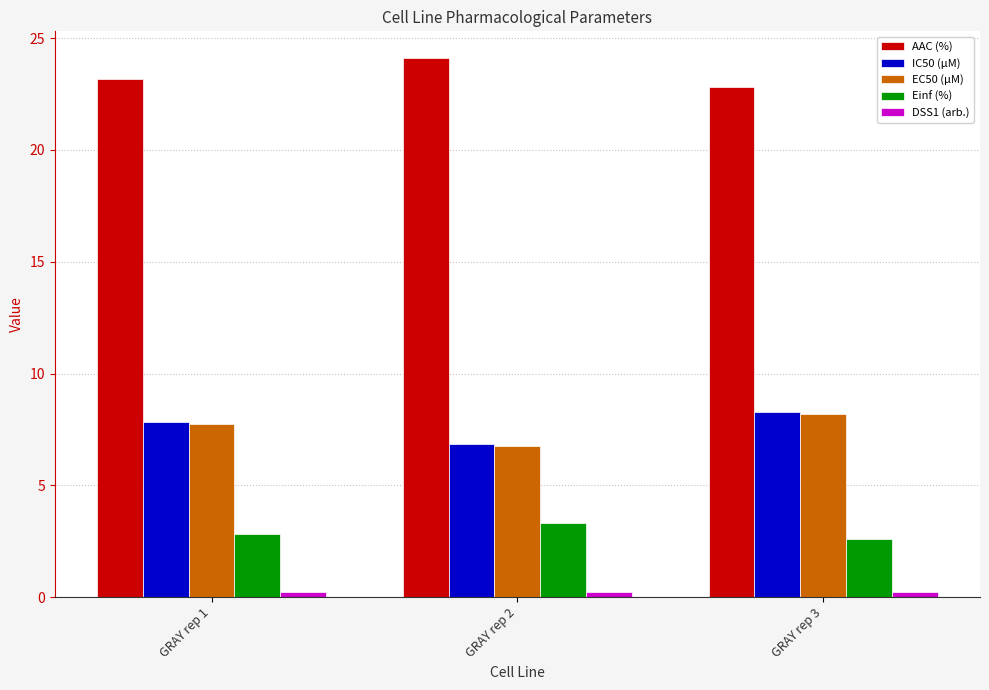

How many data points in IC50 (µM) are above 7?

2